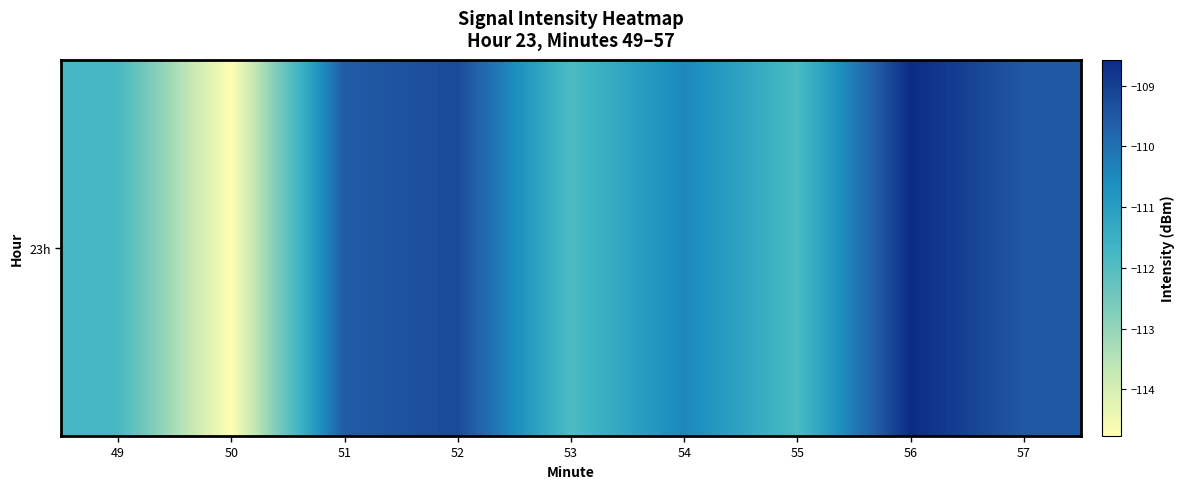

What is the minimum value shown in the chart?

-114.8